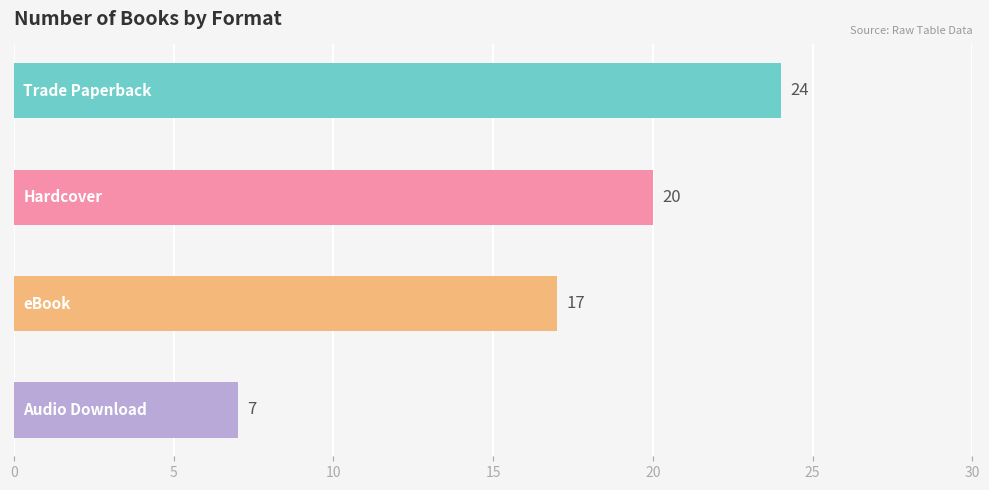

At which category does the chart reach its minimum across all series?

Audio Download